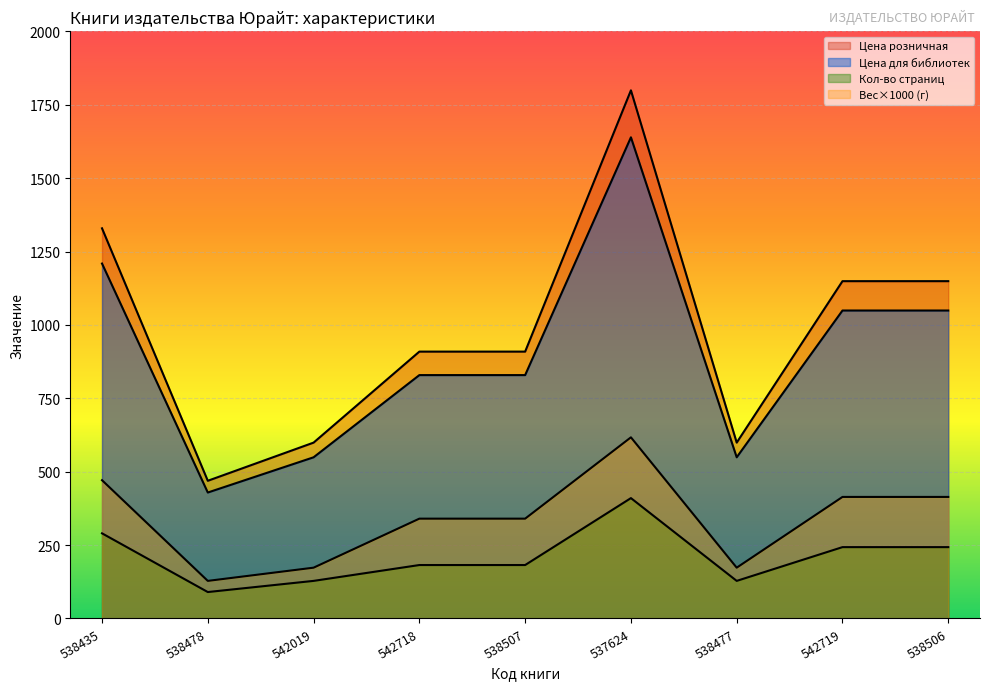

Reading left to right, transcribe all the data shown in this chart.

Кол-во страниц: 538435=290	538478=90	542019=128	542718=182	538507=182	537624=410	538477=128	542719=243	538506=243
Цена для библиотек: 538435=1209	538478=429	542019=549	542718=829	538507=829	537624=1639	538477=549	542719=1049	538506=1049
Цена розничная: 538435=1329	538478=469	542019=599	542718=909	538507=909	537624=1799	538477=599	542719=1149	538506=1149
Вес (кг): 538435=471	538478=128	542019=173	542718=340	538507=340	537624=617	538477=173	542719=414	538506=414